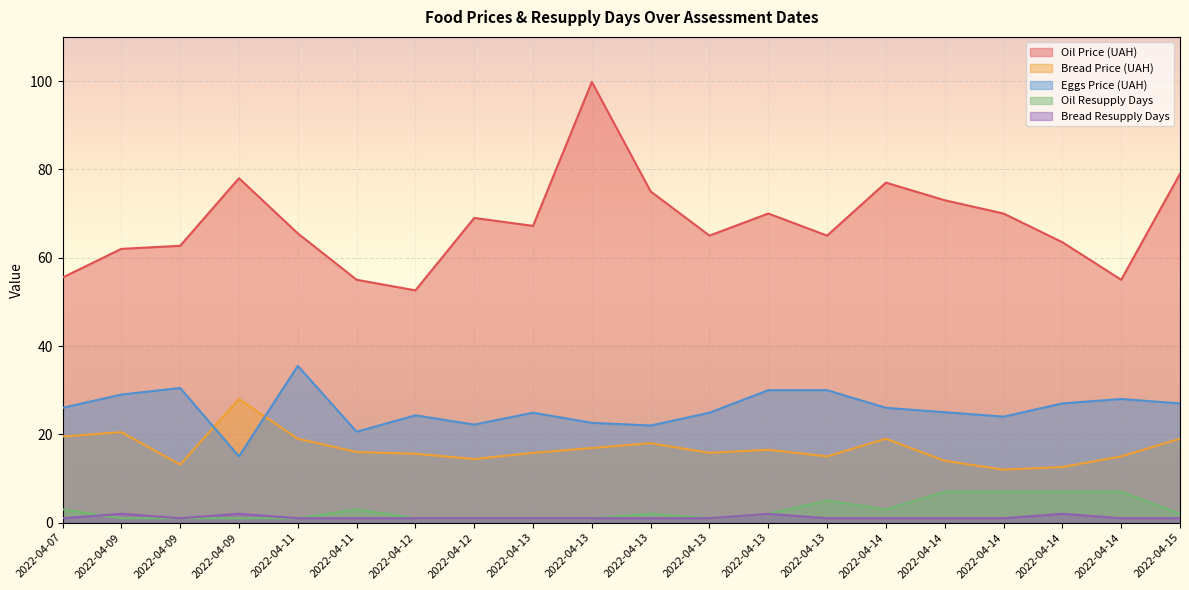

How many interior local peaks does the Oil Resupply Days series have?

3